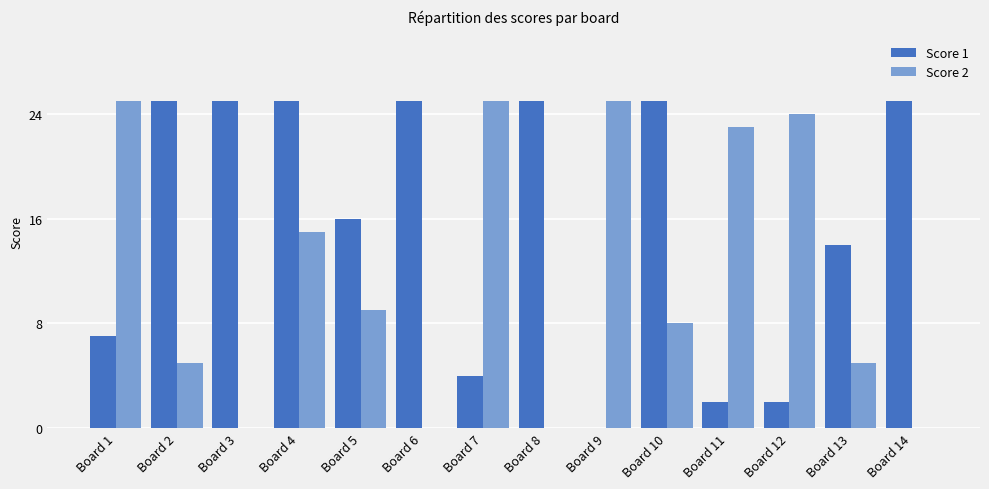

What is the greatest value displayed?

25